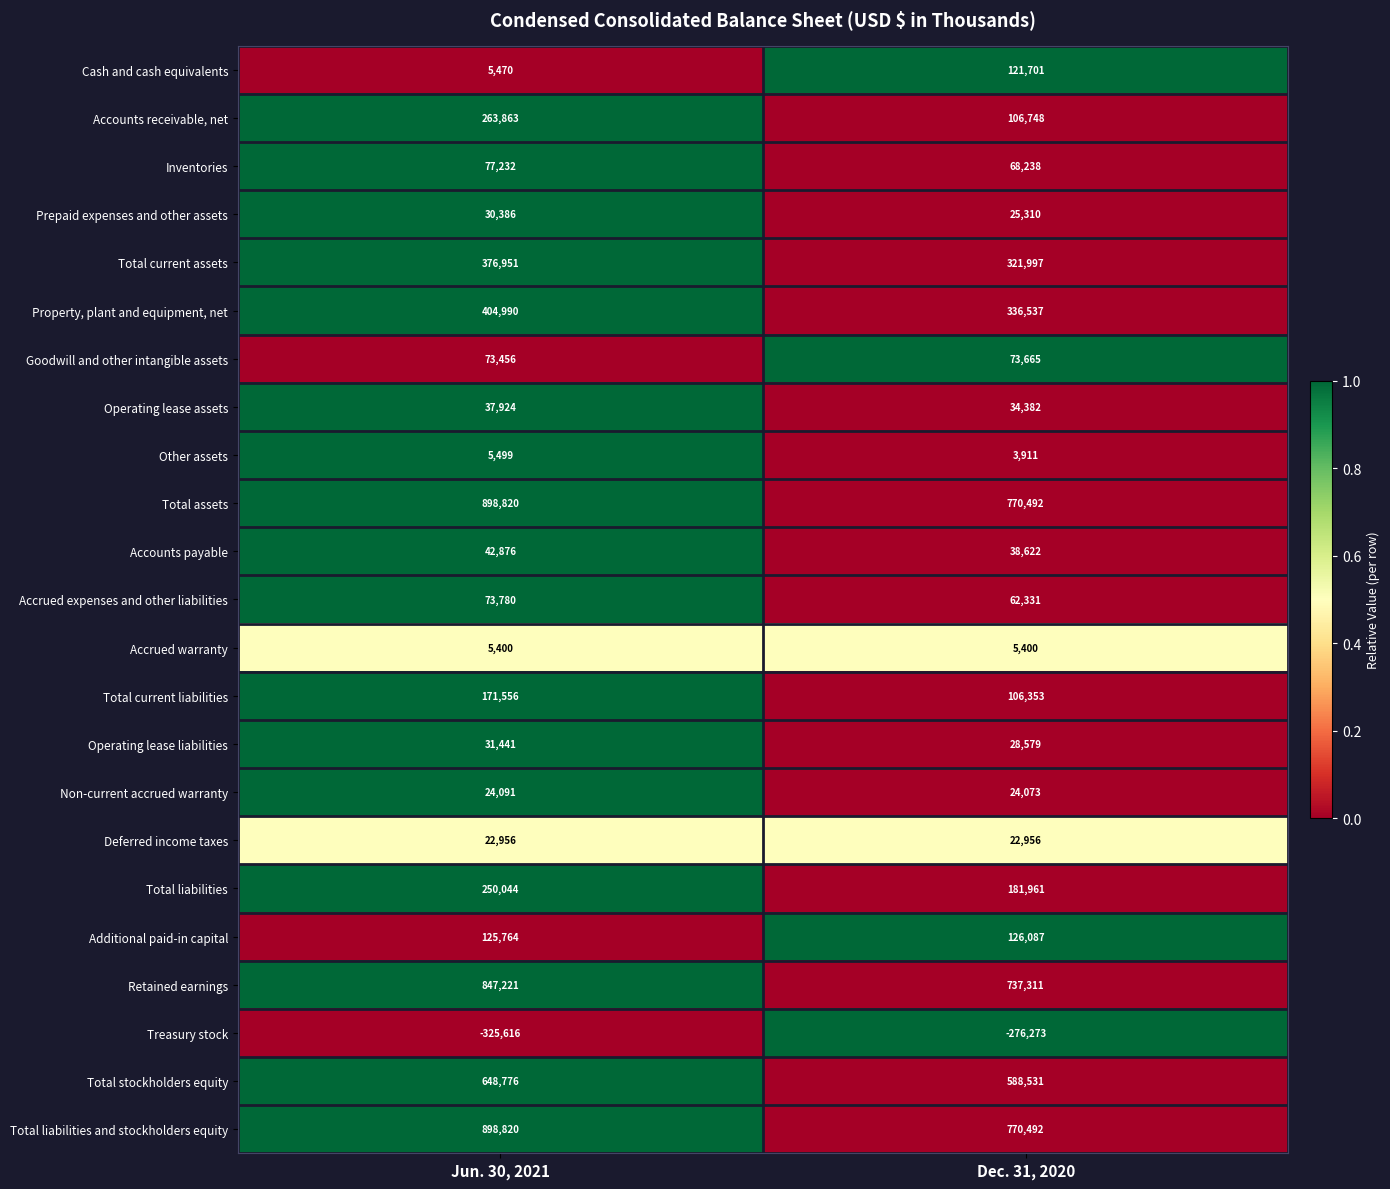

True or false: Total stockholders equity has a value of 1123062 at Jun. 30, 2021.

False